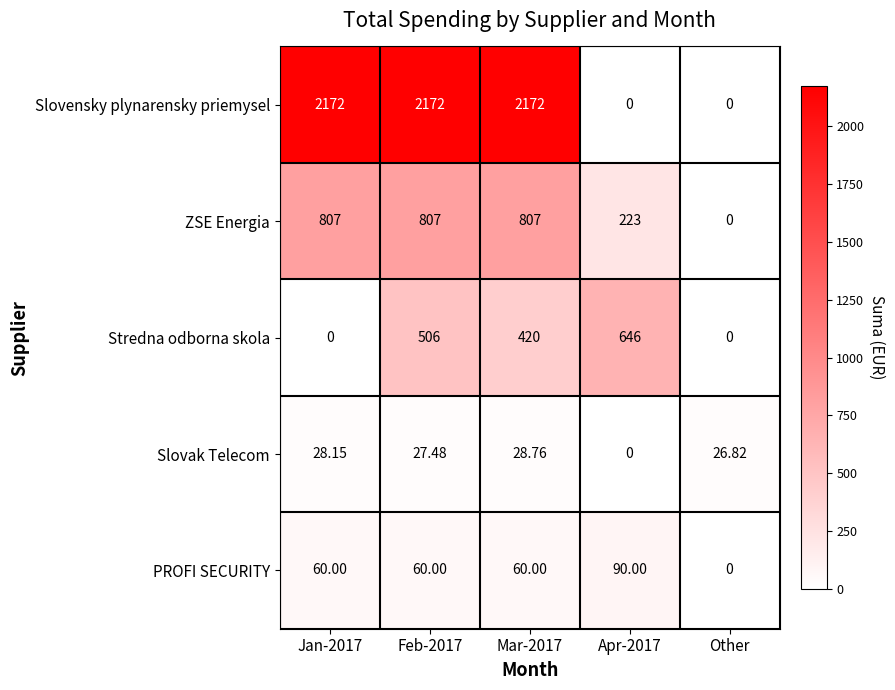

Rank the series at Feb-2017 from highest to lowest value.

Slovensky plynarensky priemysel, ZSE Energia, Stredna odborna skola, PROFI SECURITY, Slovak Telecom